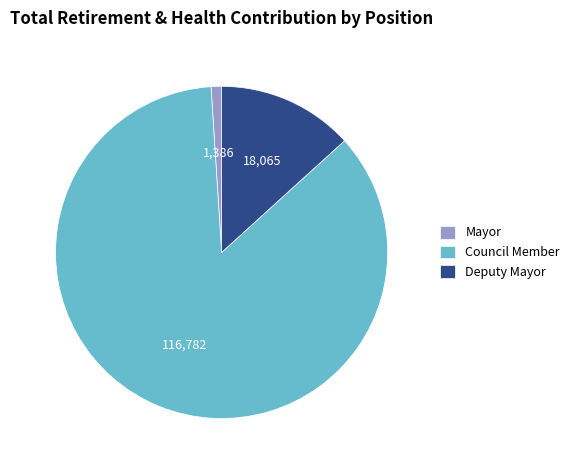

How many slices are in this pie chart?

3